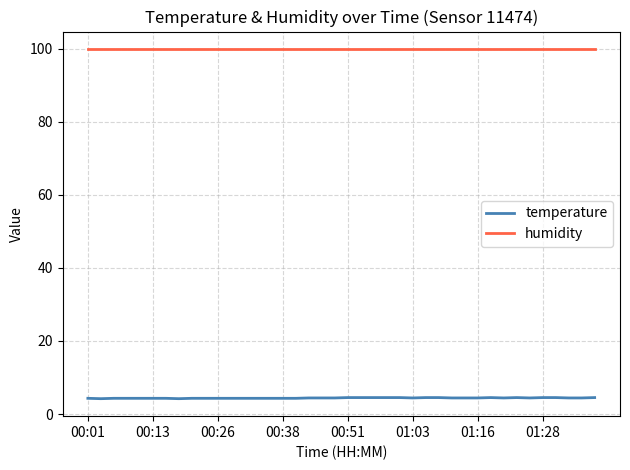

Which series has the widest spread of values?

temperature